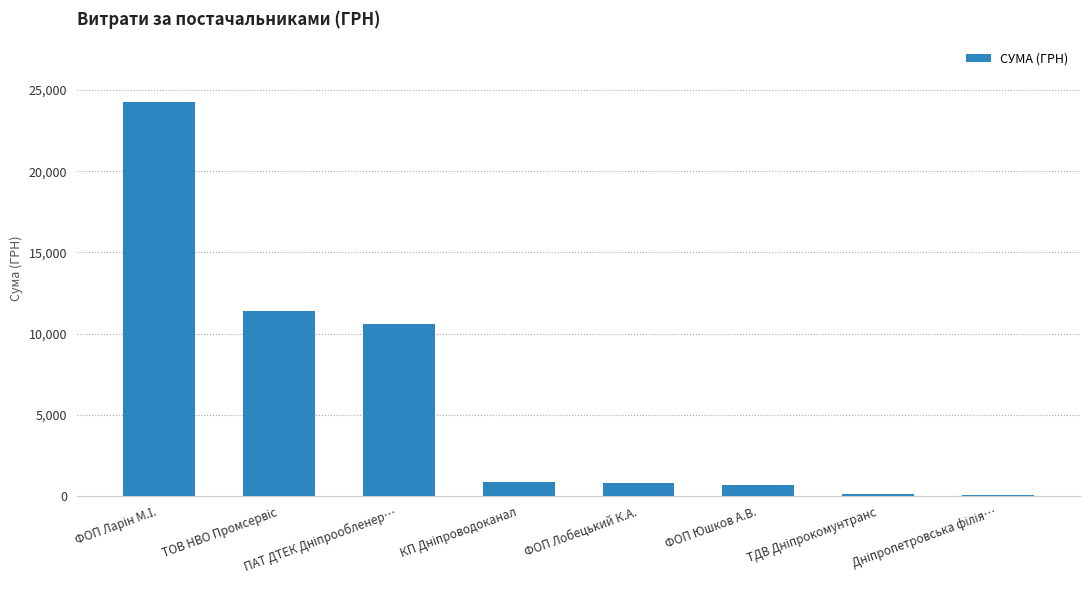

What is the value of the 6th bar from the left?

720.0